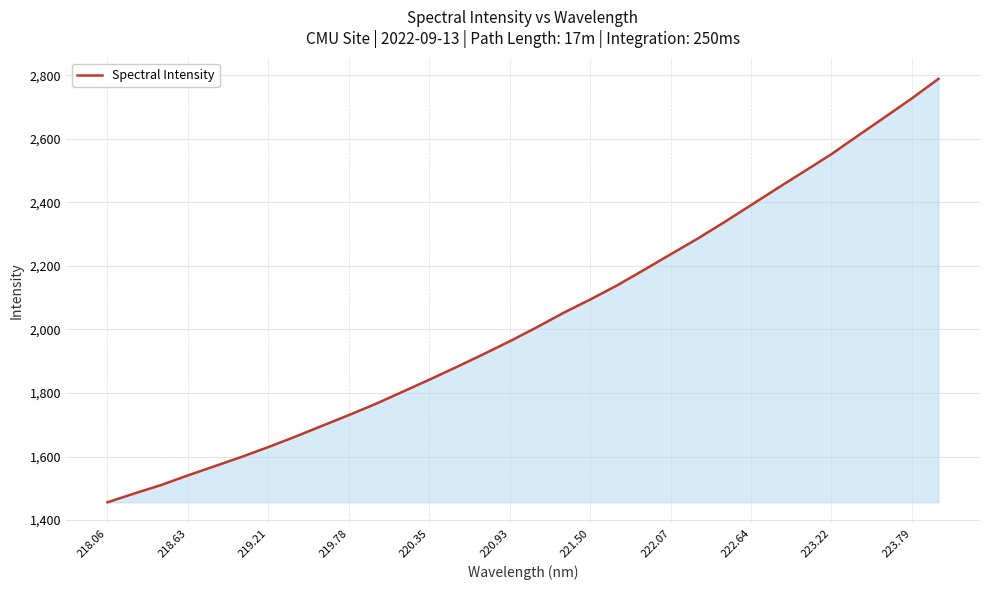

What is the greatest value displayed?

2789.0